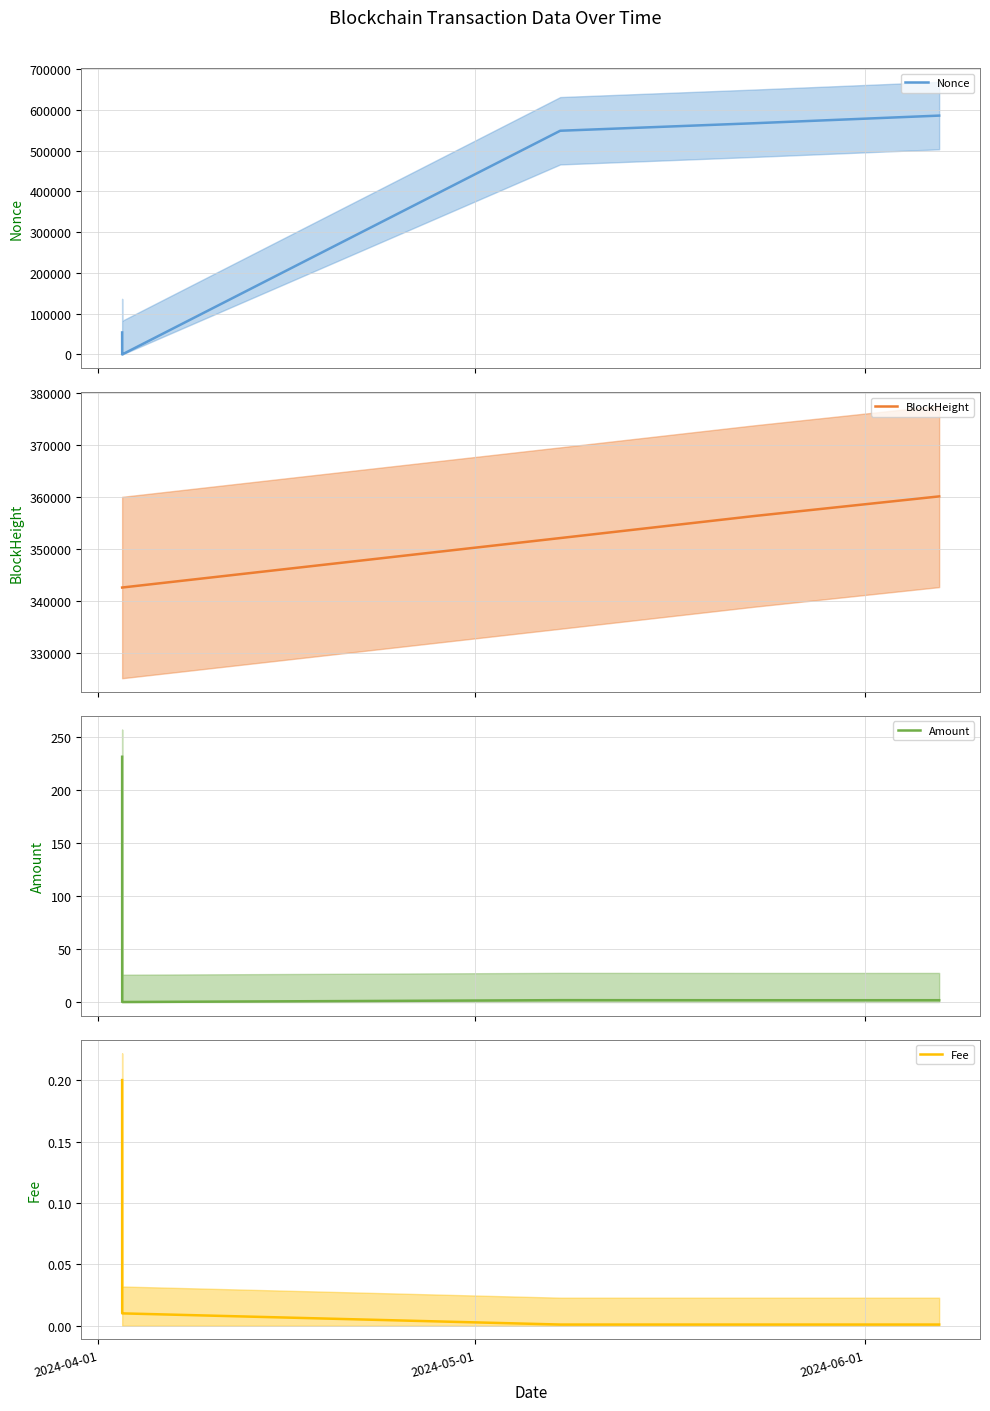

How many lines are shown in the chart?

4